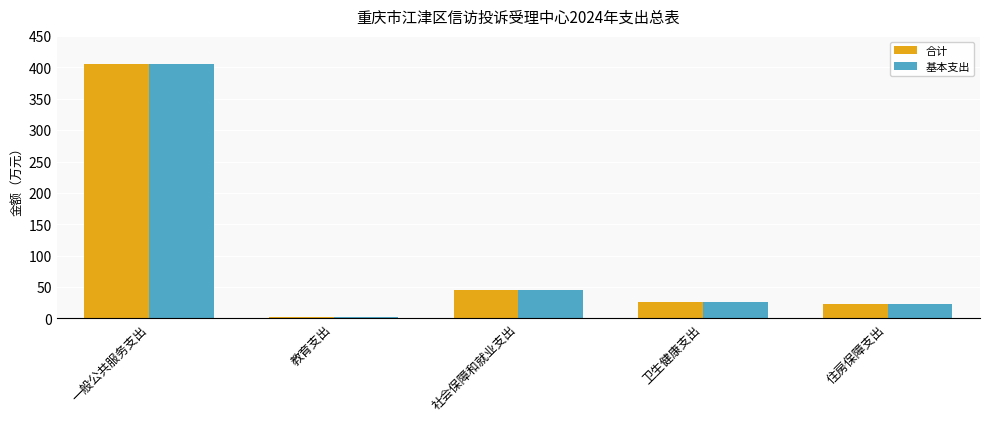

How many values in the 基本支出 series exceed 25?

3